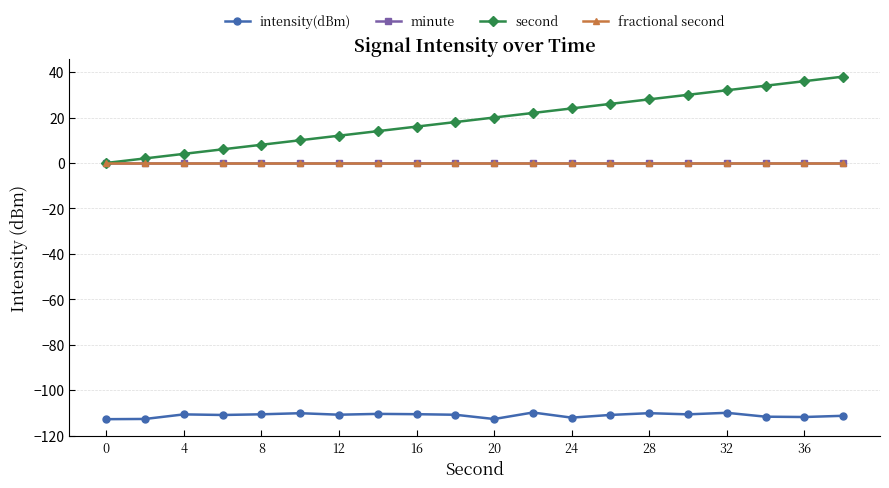

True or false: minute and second intersect in this chart.

False